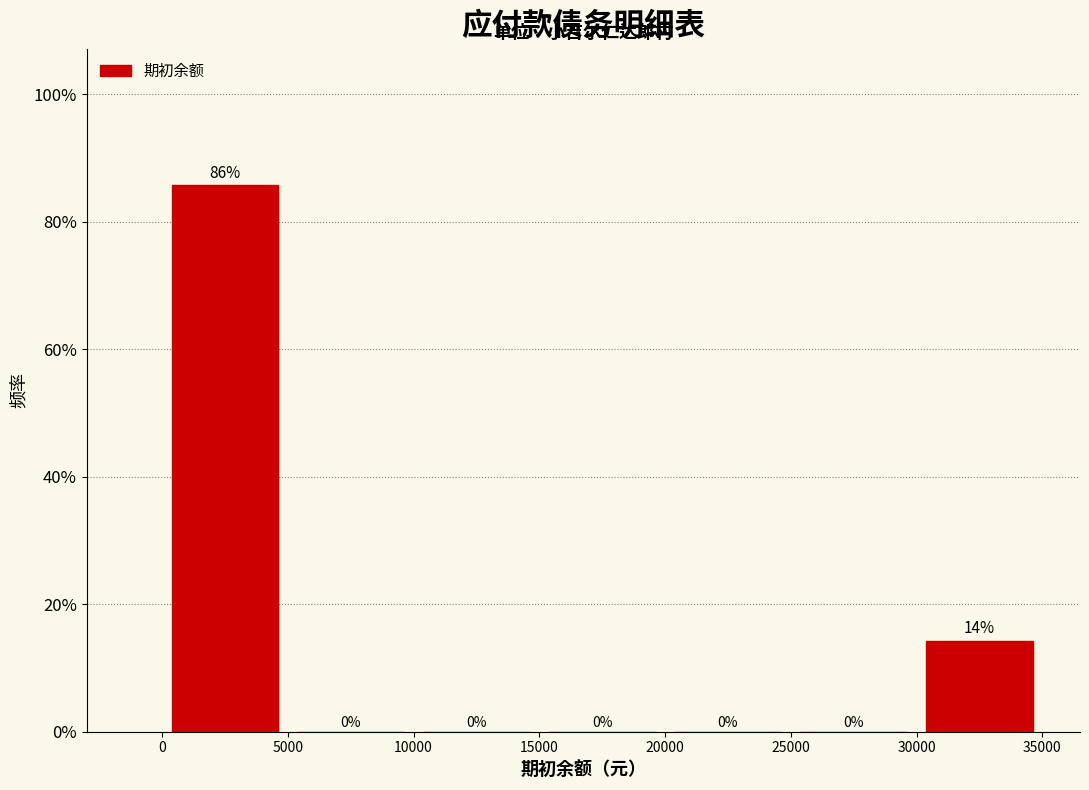

Over which range of the x-axis is the bar tallest?

0 to 5000